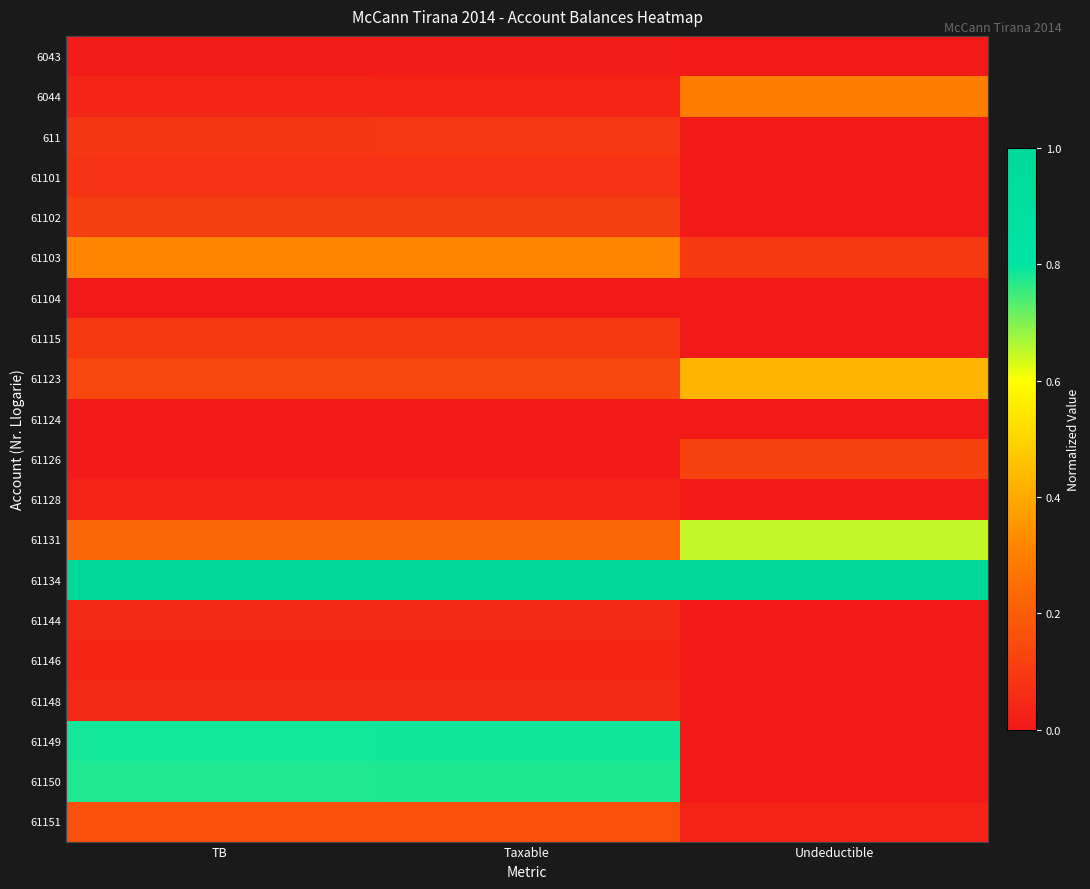

Between Undeductible and TB, which is larger?

TB